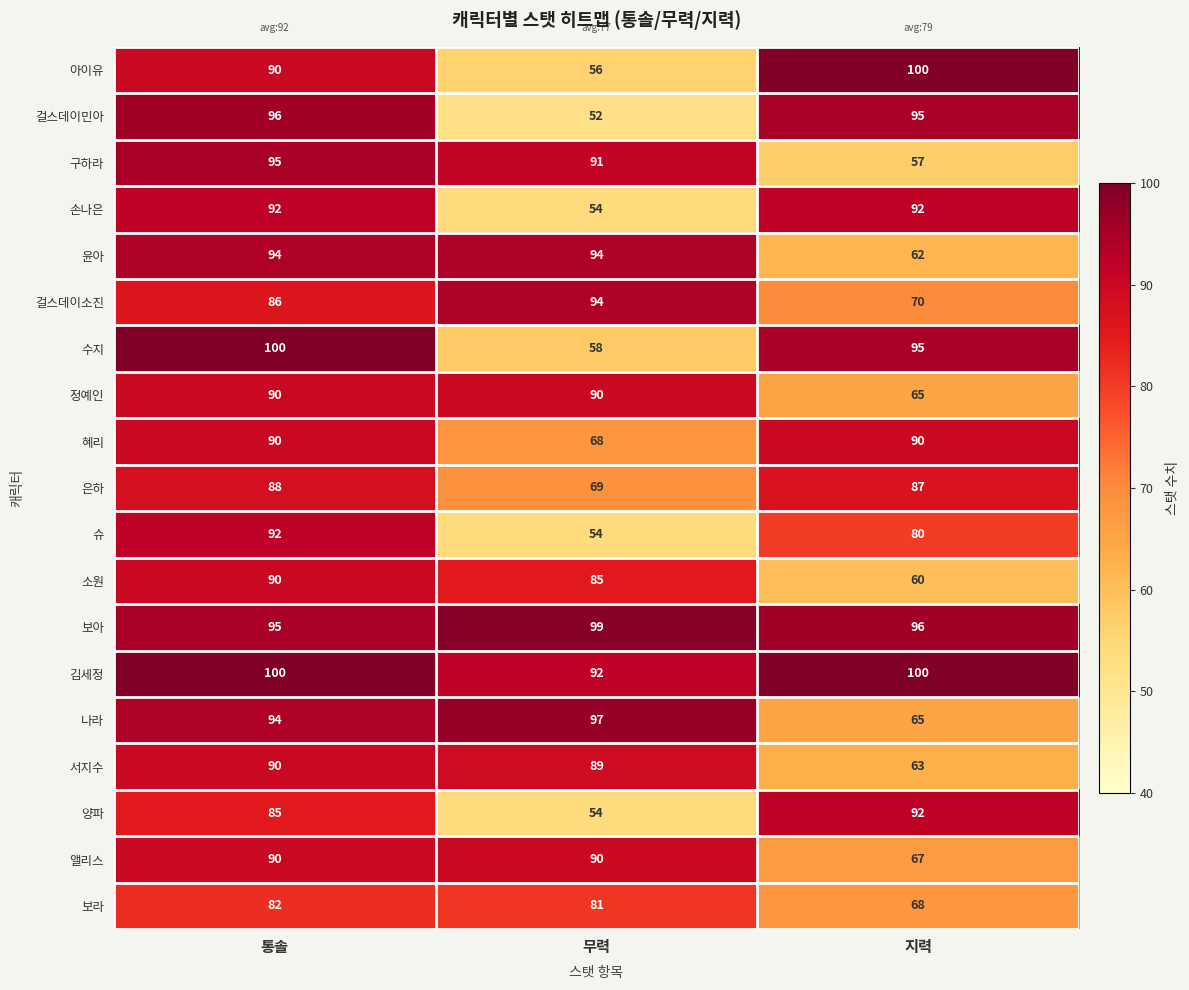

What is the difference between the 보아 values at 무력 and 지력?

3